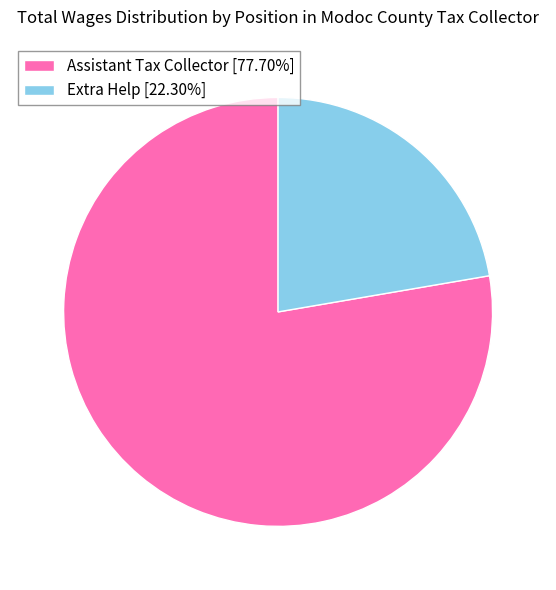

Between Assistant Tax Collector and Extra Help, which is larger?

Assistant Tax Collector